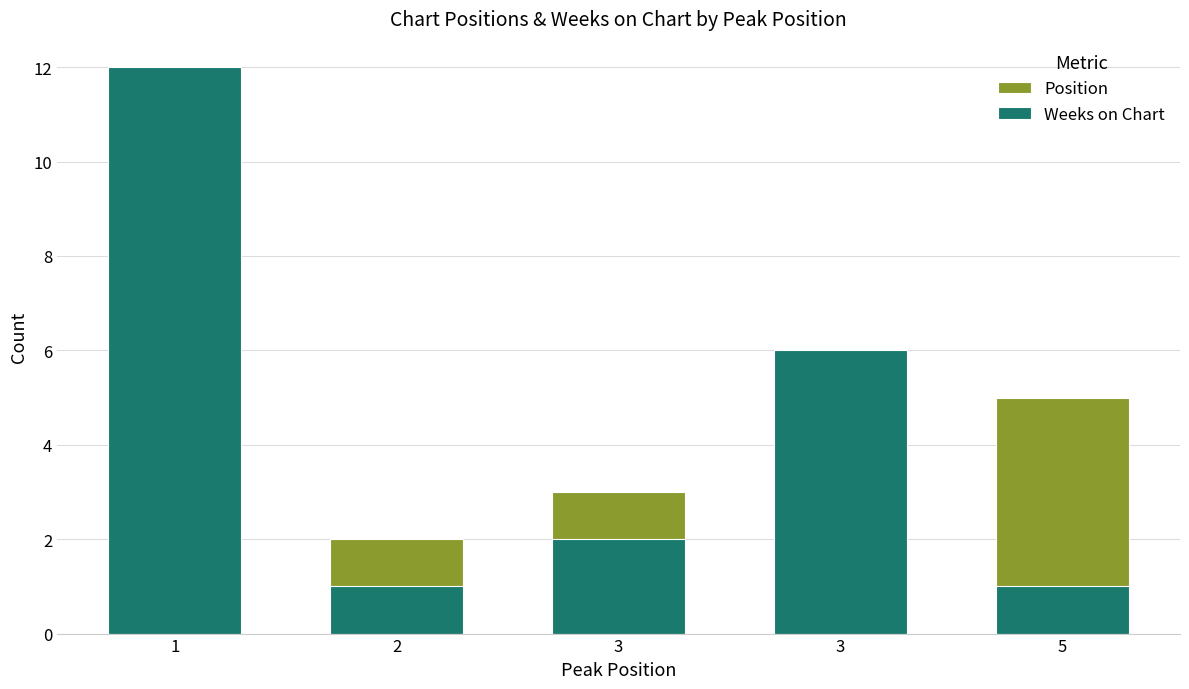

What is the difference between the maximum and minimum values in the Weeks on Chart series?

11